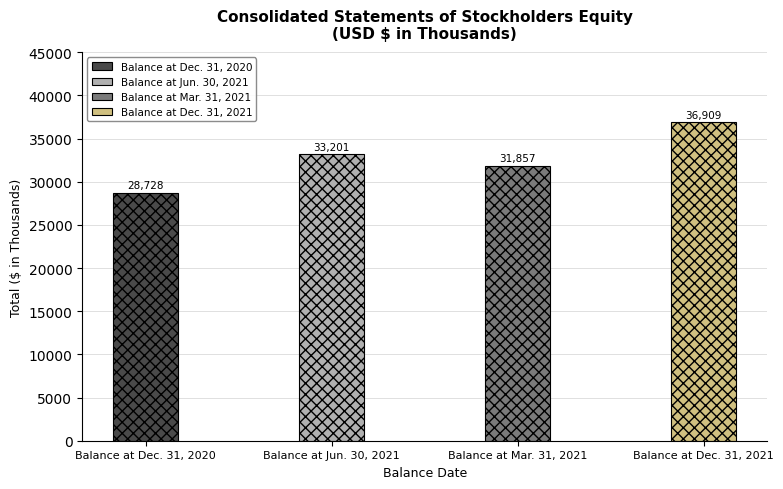

Is it true that the value at Balance at Dec. 31, 2020 is 19767?

False